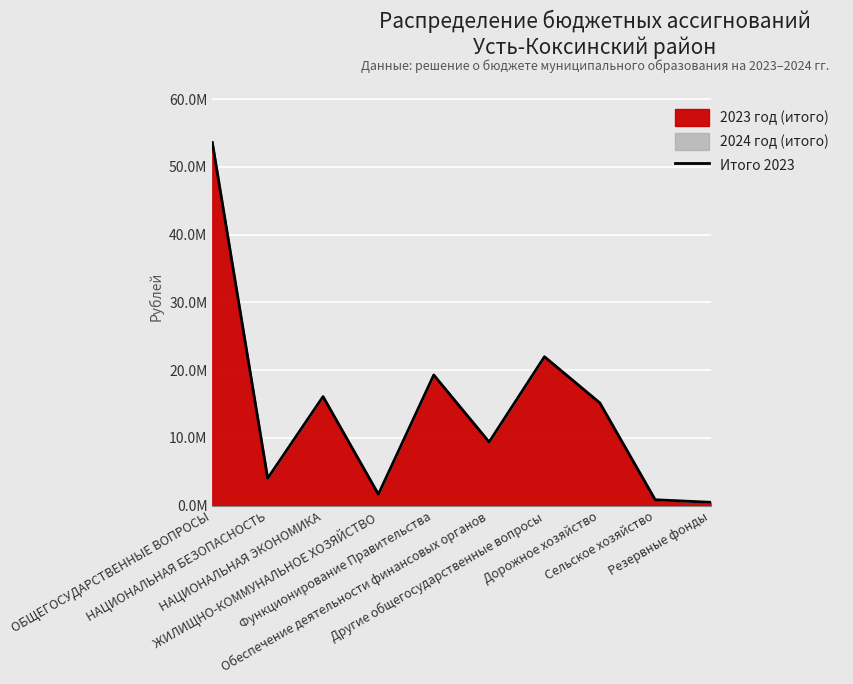

Reading left to right, what are all the values shown in this chart?

ОБЩЕГОСУДАРСТВЕННЫЕ ВОПРОСЫ=53614991.2	НАЦИОНАЛЬНАЯ БЕЗОПАСНОСТЬ=4036652.0	НАЦИОНАЛЬНАЯ ЭКОНОМИКА=16102910.0	ЖИЛИЩНО-КОММУНАЛЬНОЕ ХОЗЯЙСТВО=1683549.0	Функционирование Правительства=19289590.0	Обеспечение деятельности финансовых органов=9397770.0	Другие общегосударственные вопросы=21985031.2	Дорожное хозяйство=15168410.0	Сельское хозяйство=871600.0	Резервные фонды=500000.0